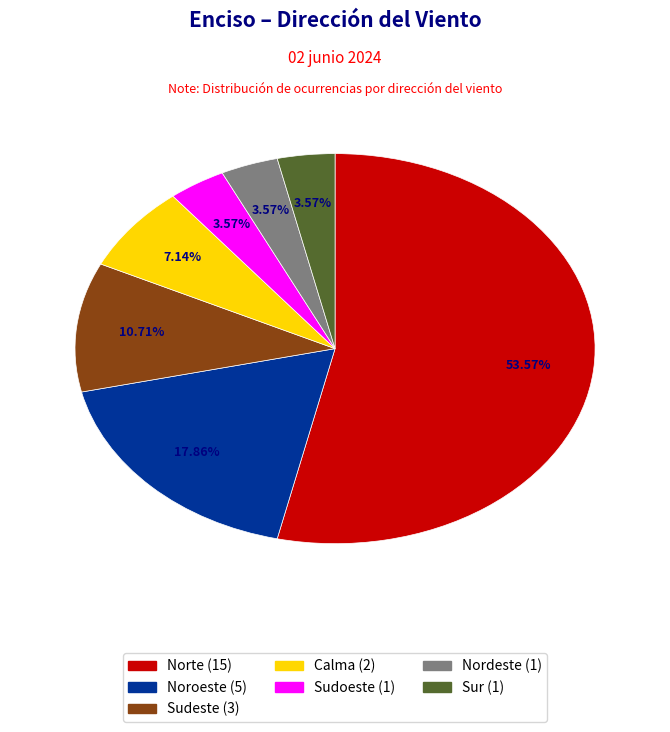

Does any single category account for the majority?

Yes